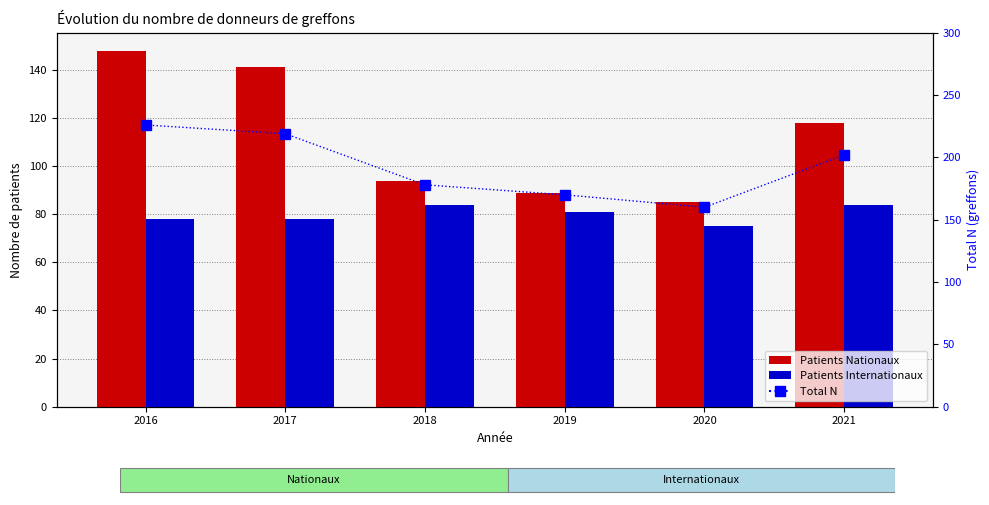

Reading left to right, list all the values displayed in this chart.

Patients Nationaux: 2016=148	2017=141	2018=94	2019=89	2020=85	2021=118
Patients Internationaux: 2016=78	2017=78	2018=84	2019=81	2020=75	2021=84
Total N: 2016=226	2017=219	2018=178	2019=170	2020=160	2021=202